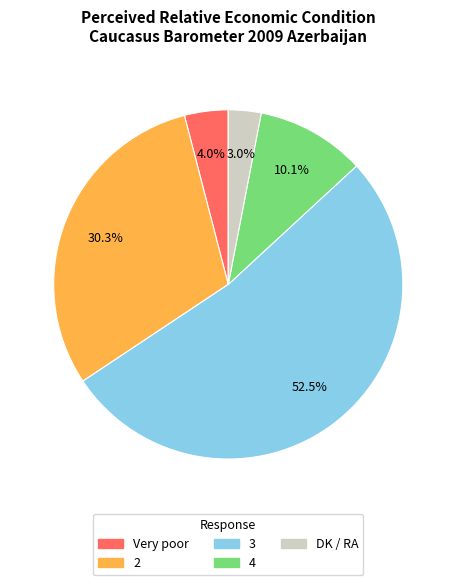

Is there a majority slice in this chart?

Yes